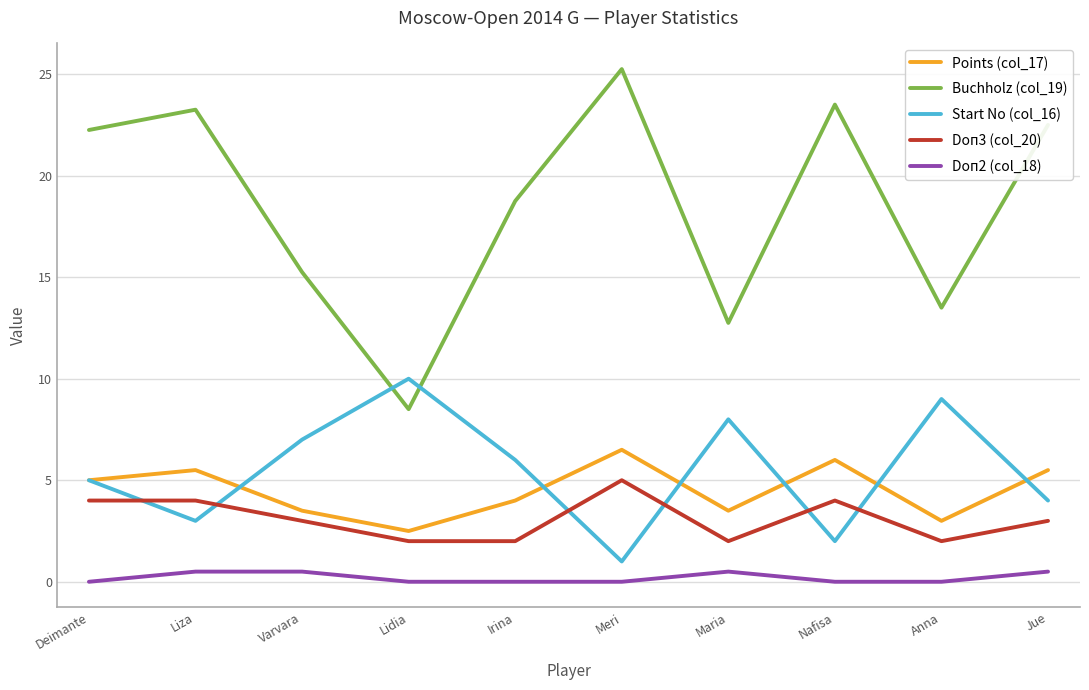

Which series has the largest range (max minus min)?

Buchholz (col_19)